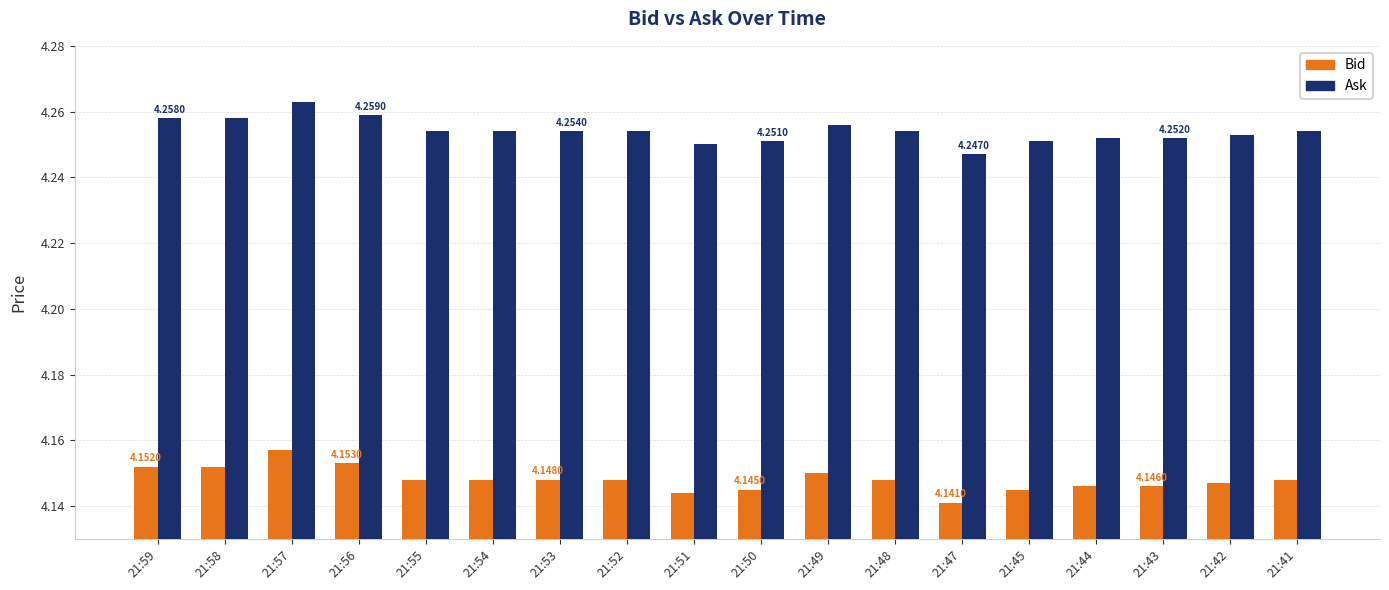

What is the sum of the Ask values at 21:51 and 21:44?

8.5